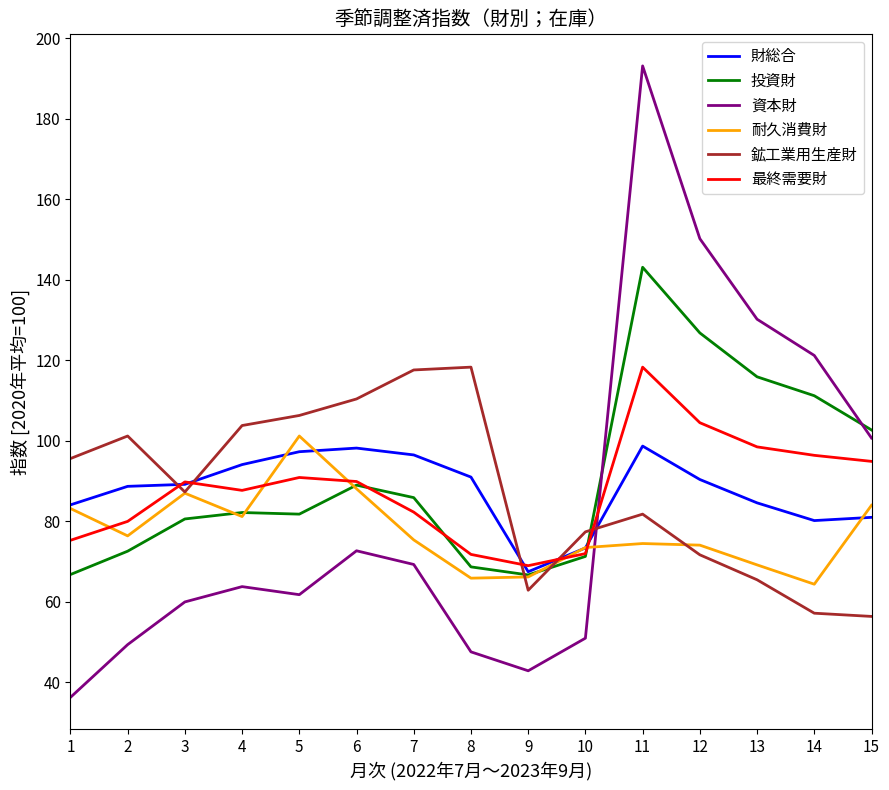

At which category does 最終需要財 reach its first local valley?

4